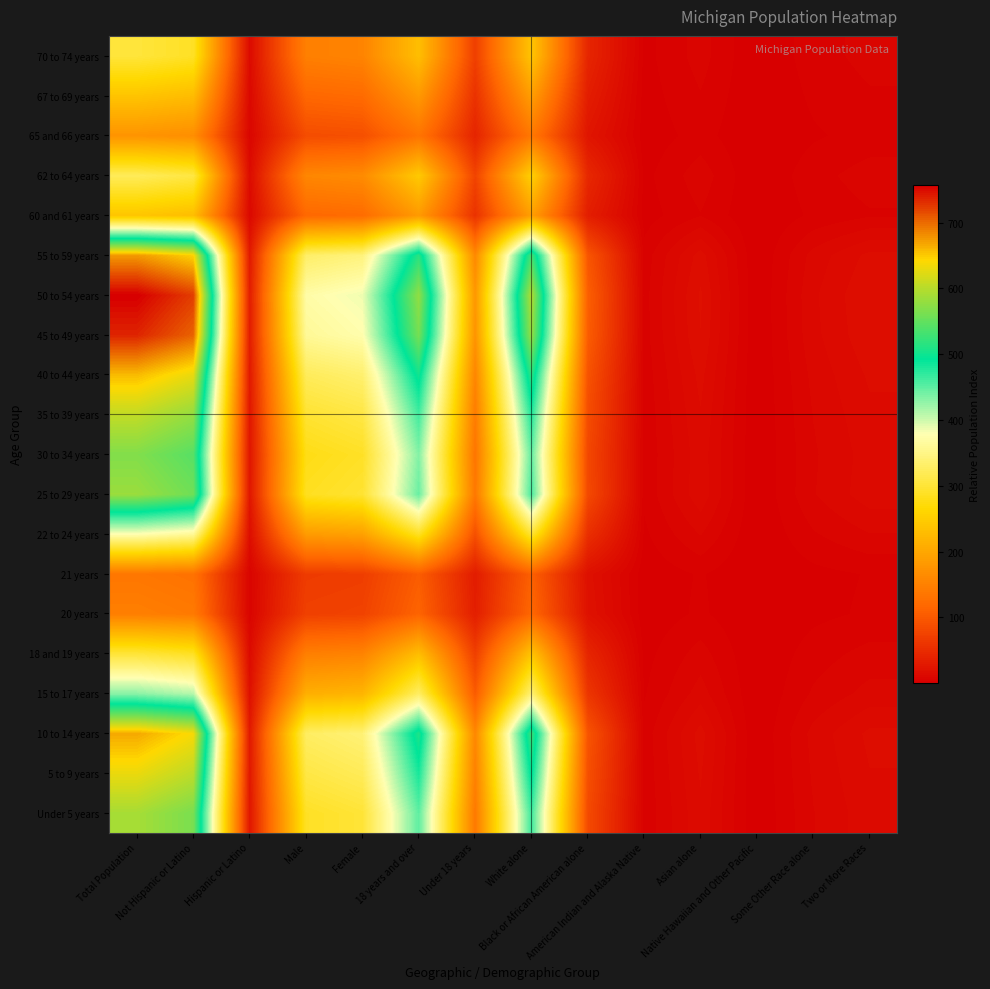

Which has a higher value, 18 years and over or Total Population?

Total Population